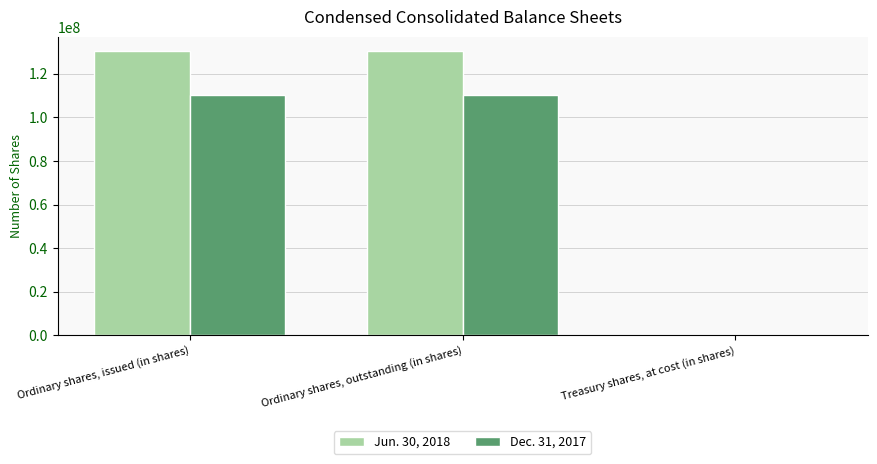

Which series has the largest total across all categories?

Jun. 30, 2018